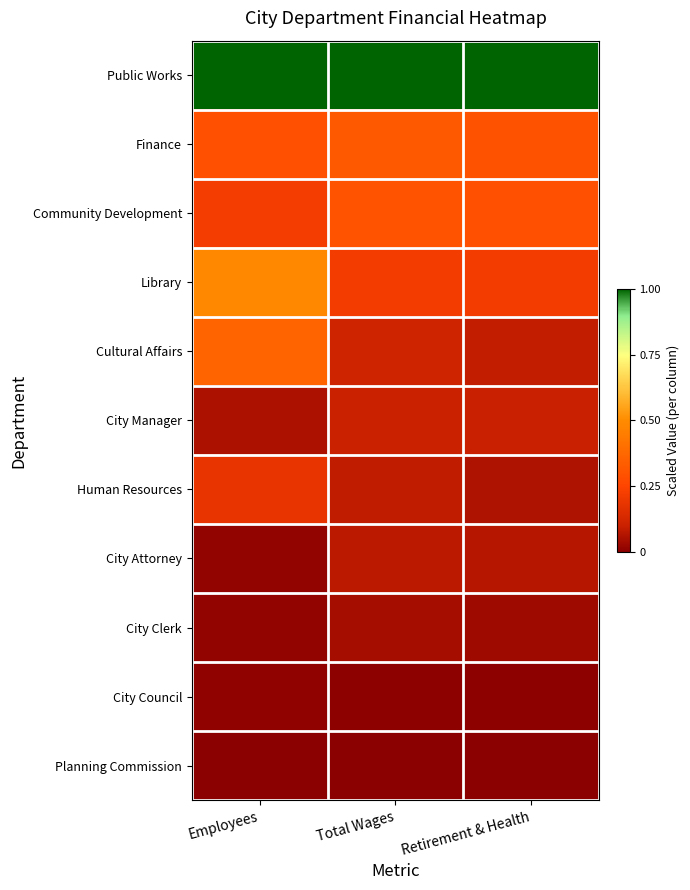

What is the spread (max minus min) of values at Employees?

1.0